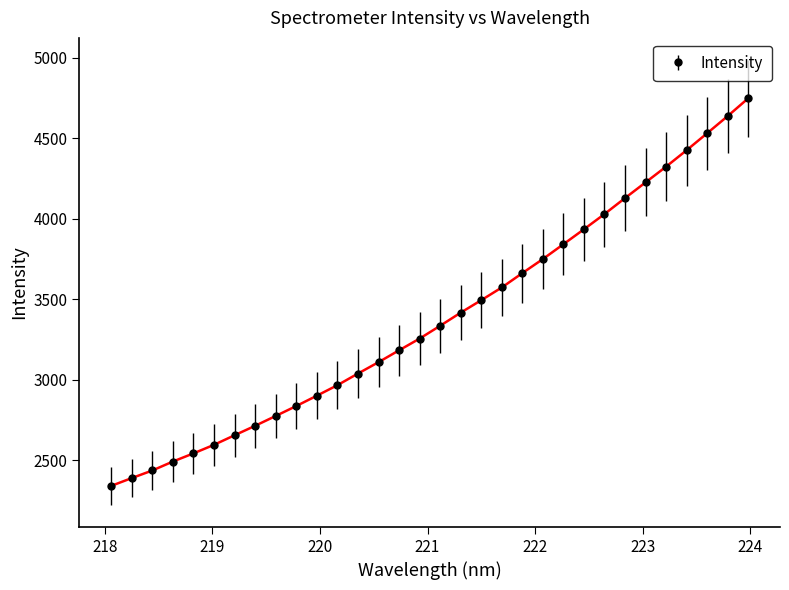

What is the average value?

3384.8